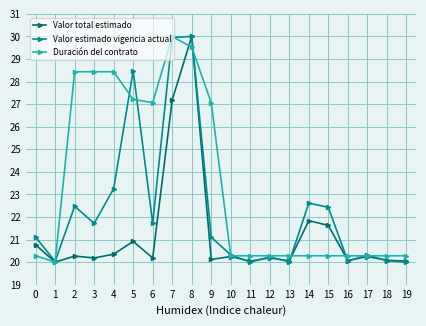

Which series has the largest total across all categories?

Duración del contrato